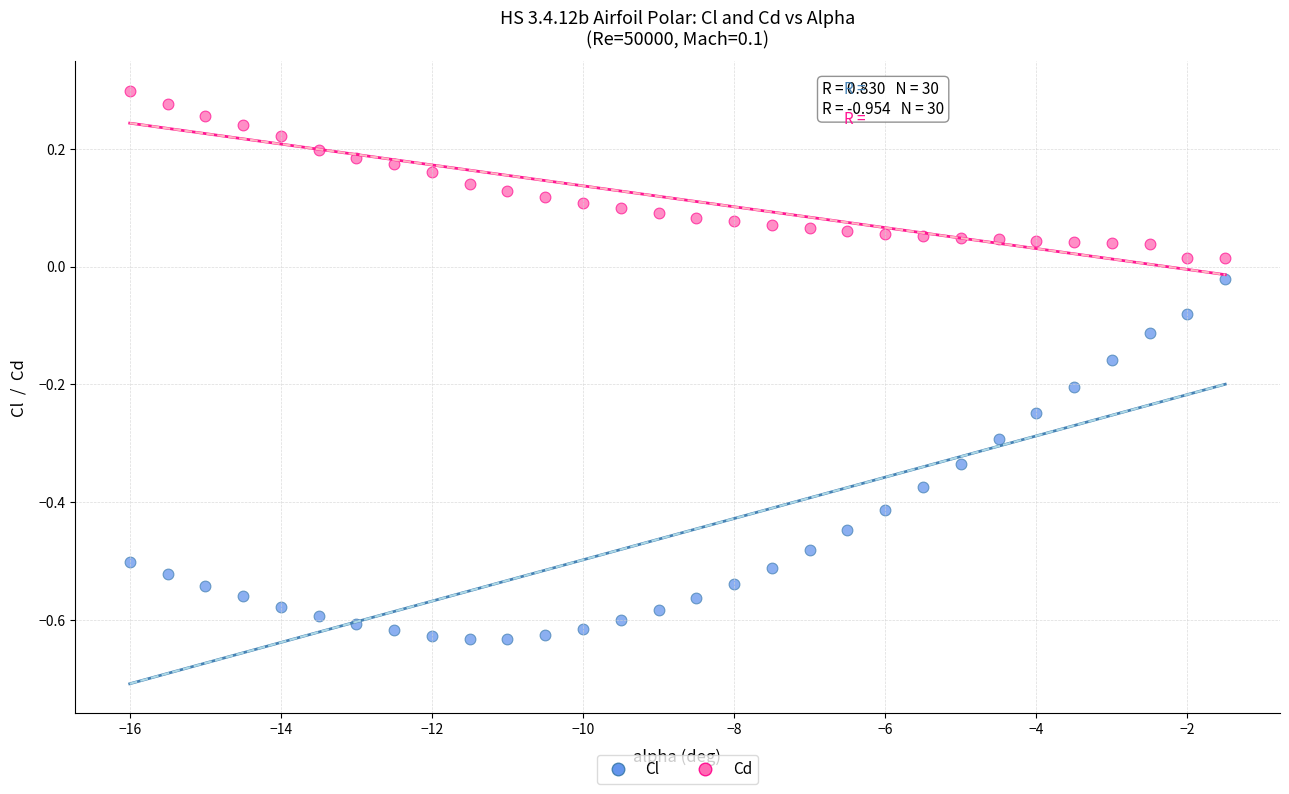

Across all data points, what is the range of Y values (max minus min)?

0.9